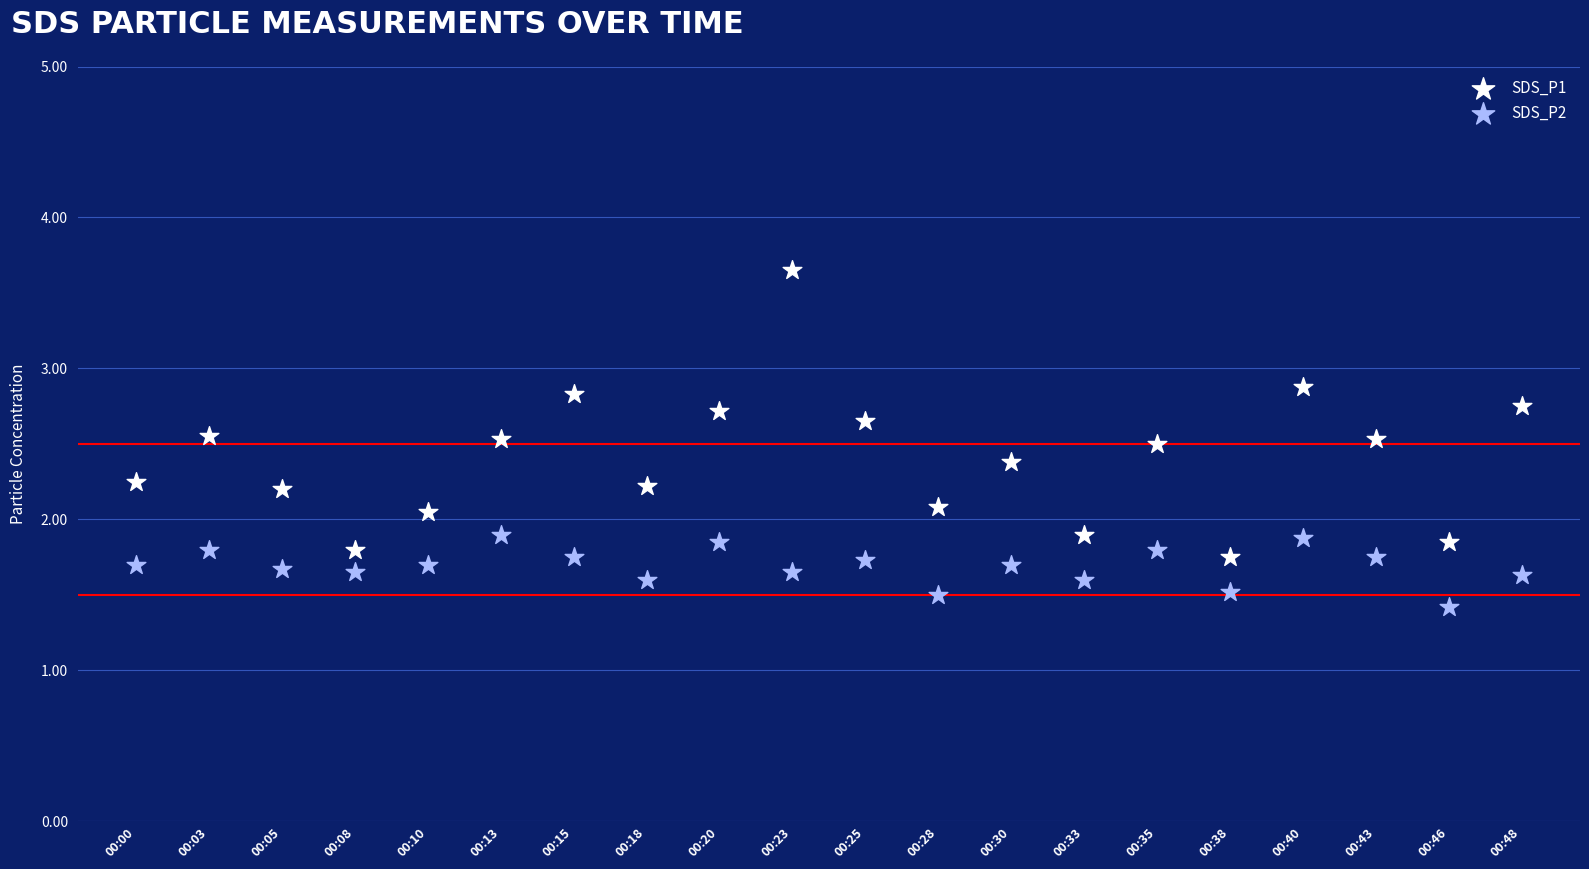

Across all data points, what is the range of Y values (max minus min)?

2.2